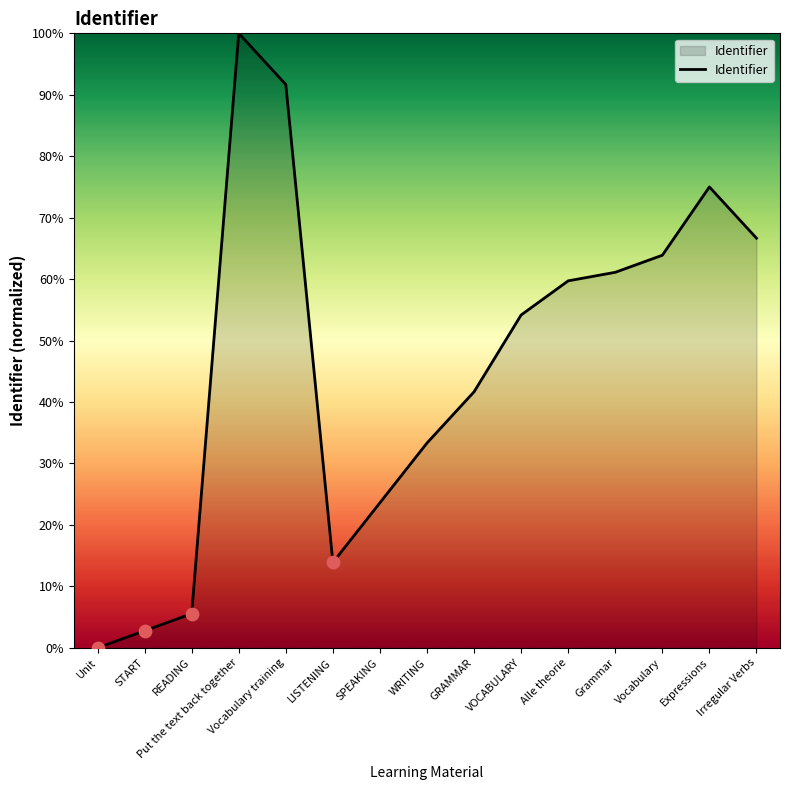

What is the change in value from START to Grammar?

+58.3